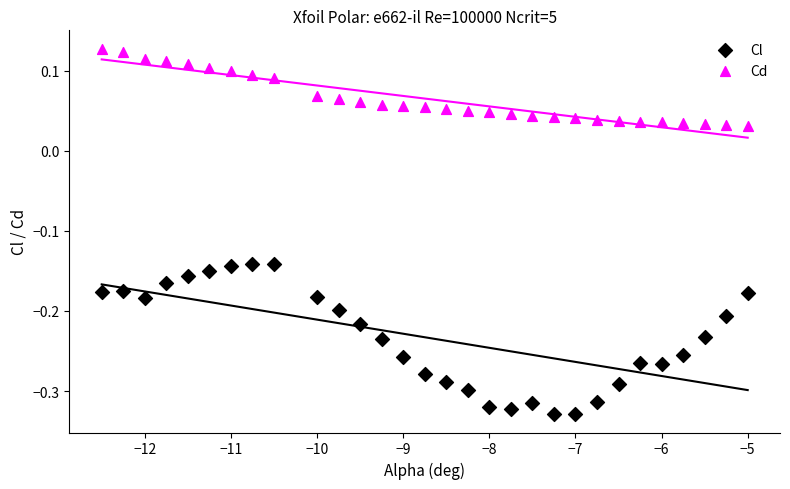

Which series contains the lowest Y value?

Cl